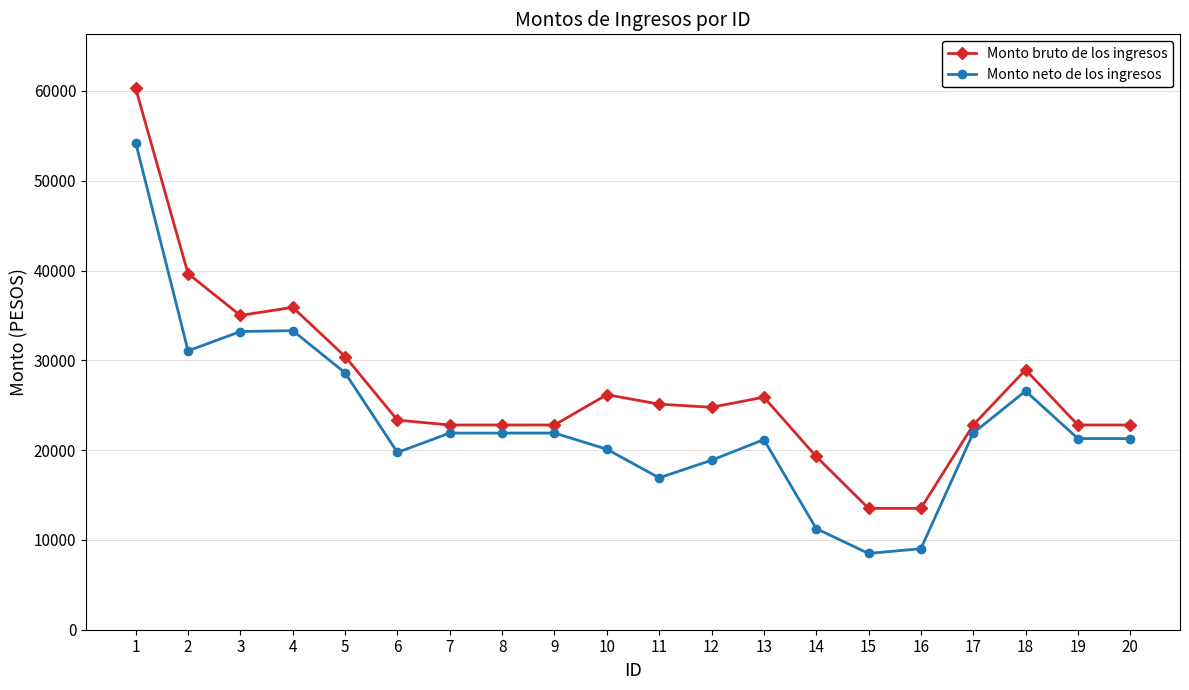

True or false: Monto bruto de los ingresos has a value of 22800.0 at 17.

True